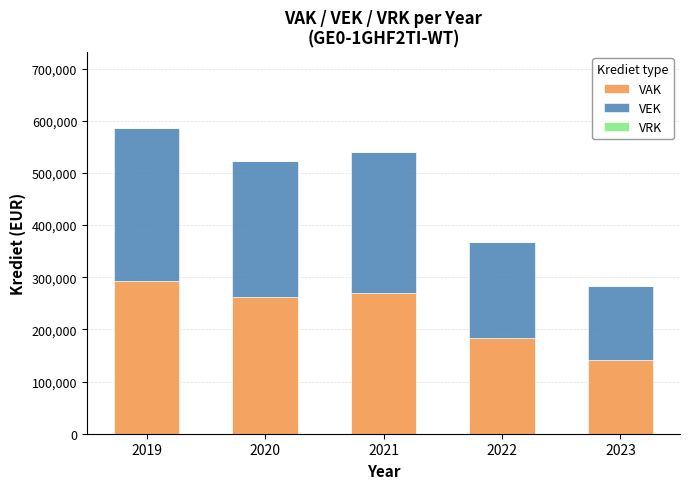

The value of VAK at 2021 is 177144. True or false?

False